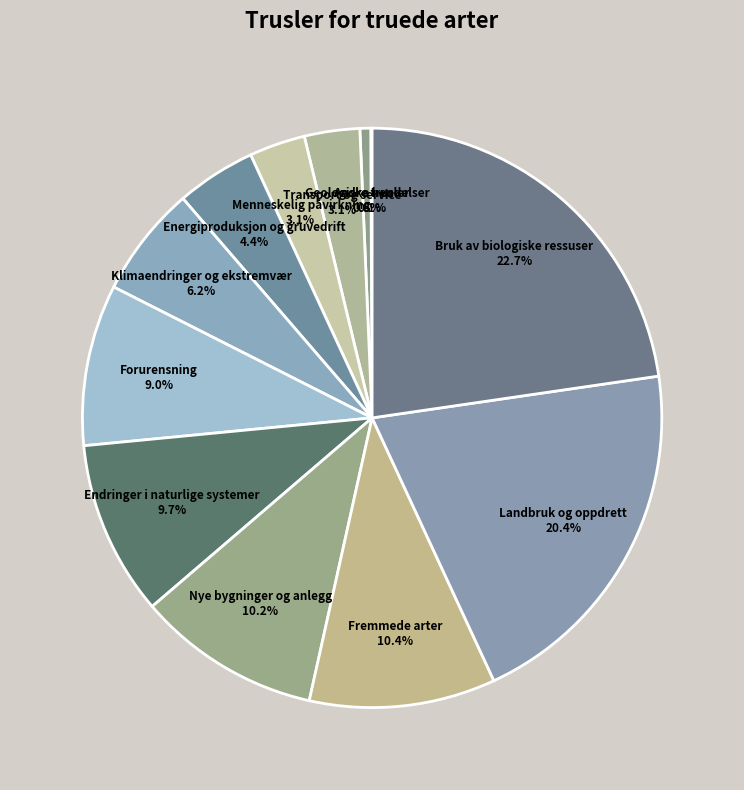

Is there any slice that represents more than half of the pie?

No